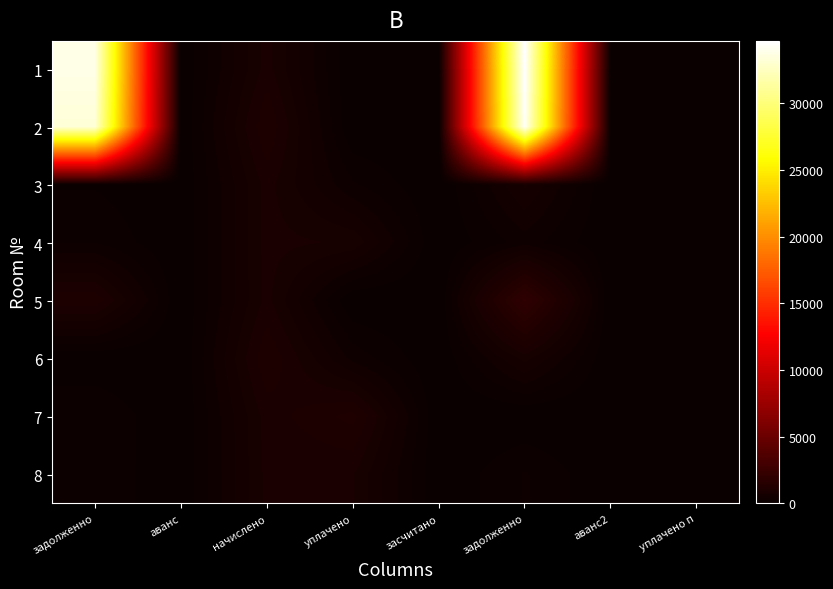

Rank the series at засчитано from highest to lowest value.

1, 2, 3, 4, 5, 6, 7, 8